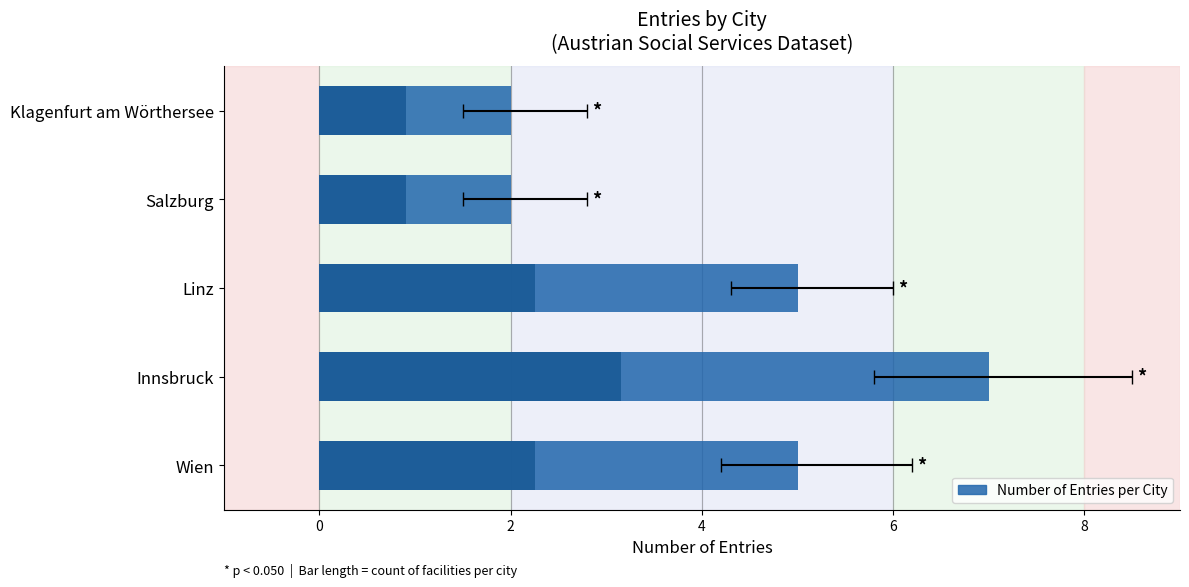

True or false: the data shows 3 at Klagenfurt am Wörthersee.

False